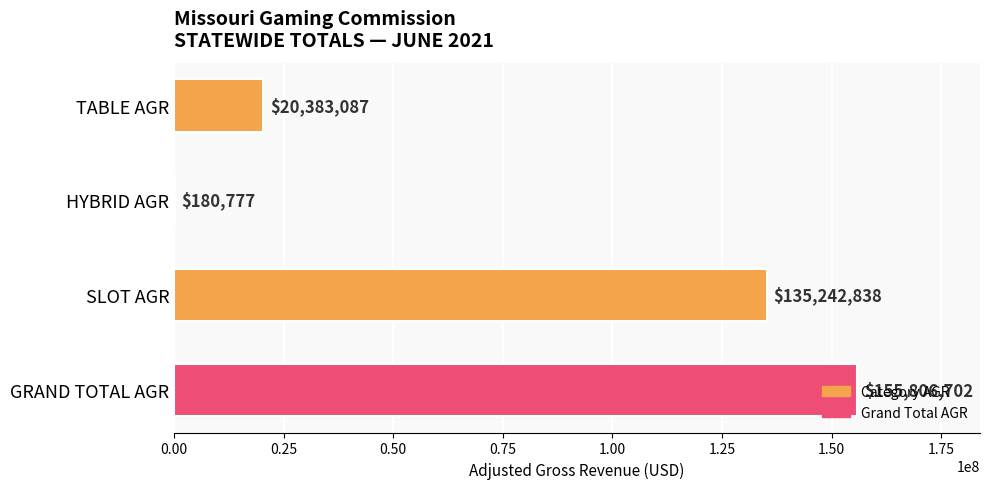

At which label is the value closest to 77993739?

SLOT AGR